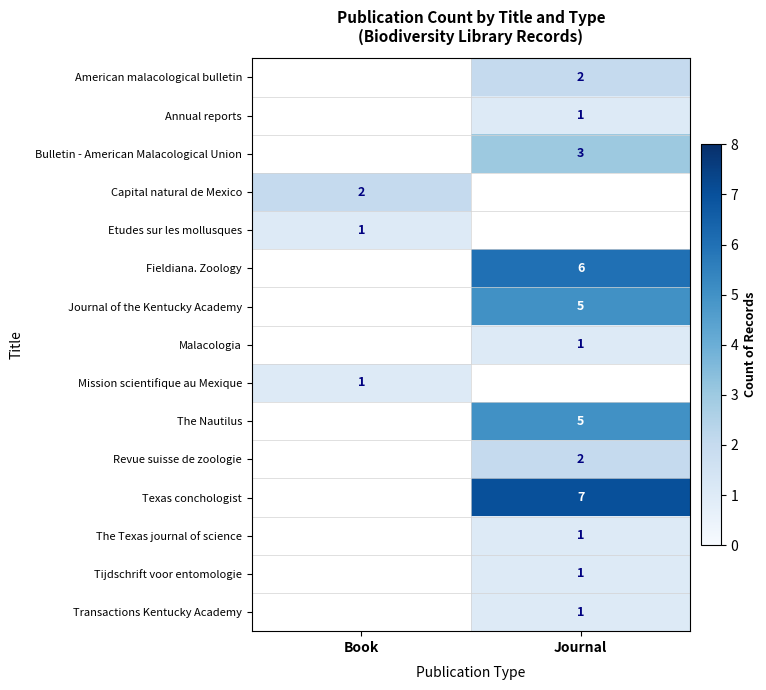

The American malacological bulletin series shows 3 at Journal. True or false?

False